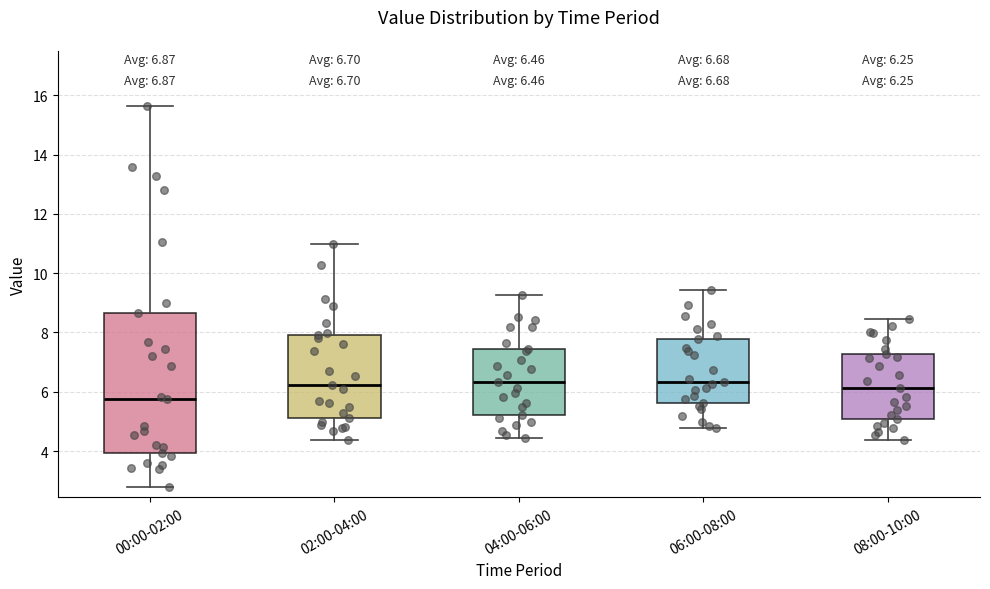

Which box is the tallest, from its lower edge to its upper edge?

00:00-02:00